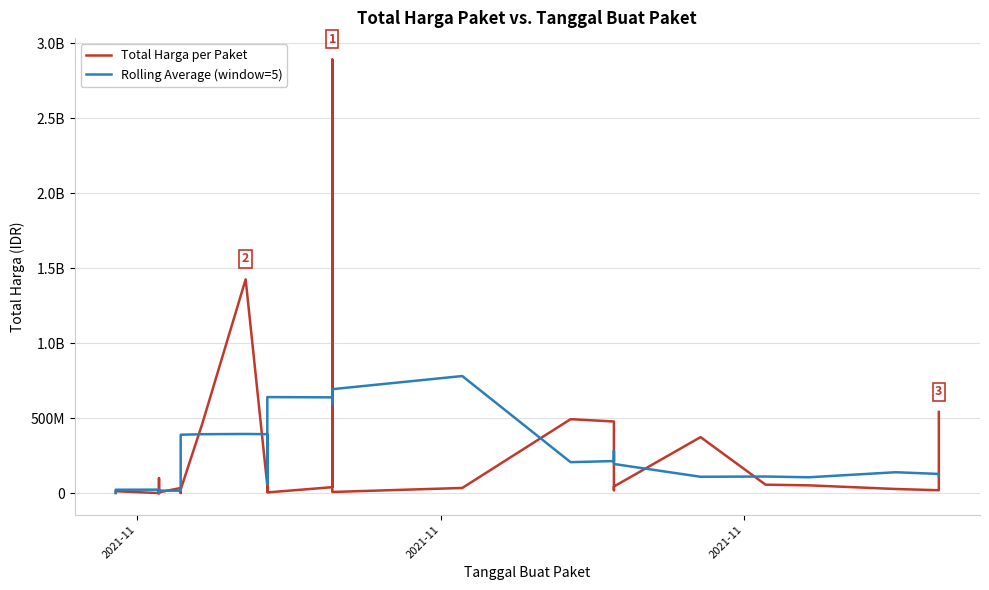

True or false: Rolling Average (window=5) has more than 0 points higher than both neighbors.

True